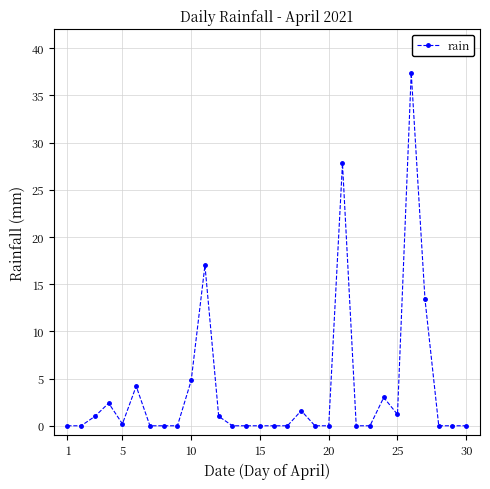

What is the greatest value displayed?

37.4